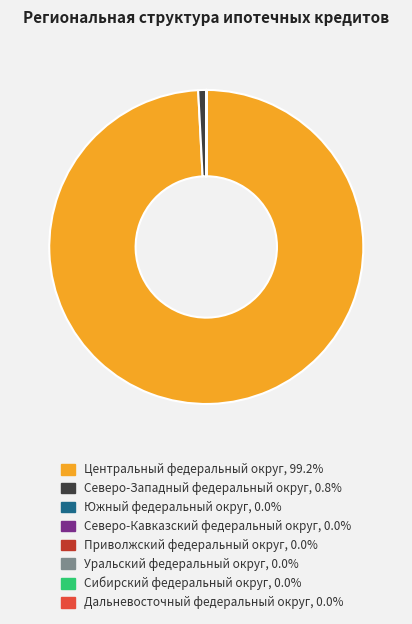

Which category accounts for the majority?

Центральный федеральный округ